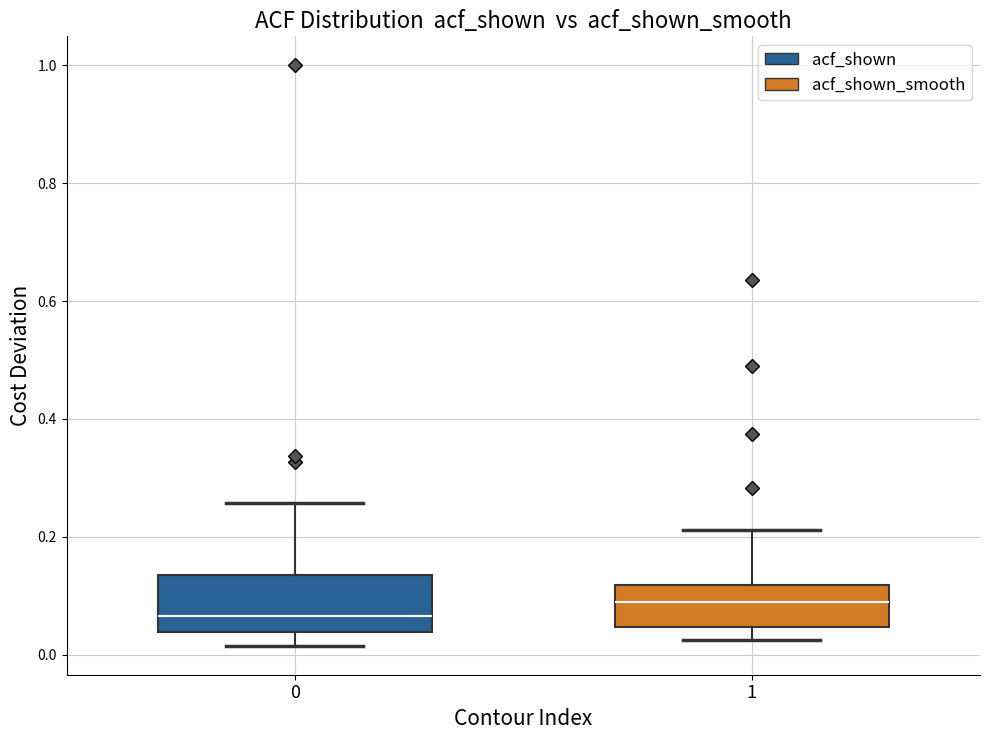

Reading left to right, read every box against the y-axis: the position of its median line, the range the box covers, and the ends of its whiskers. The values are not printed on the chart, so give them approximately, as read against the axis.

0: median 0.06, box 0.04 to 0.14, whiskers 0.02 to 0.26
1: median 0.08, box 0.04 to 0.12, whiskers 0.02 to 0.22